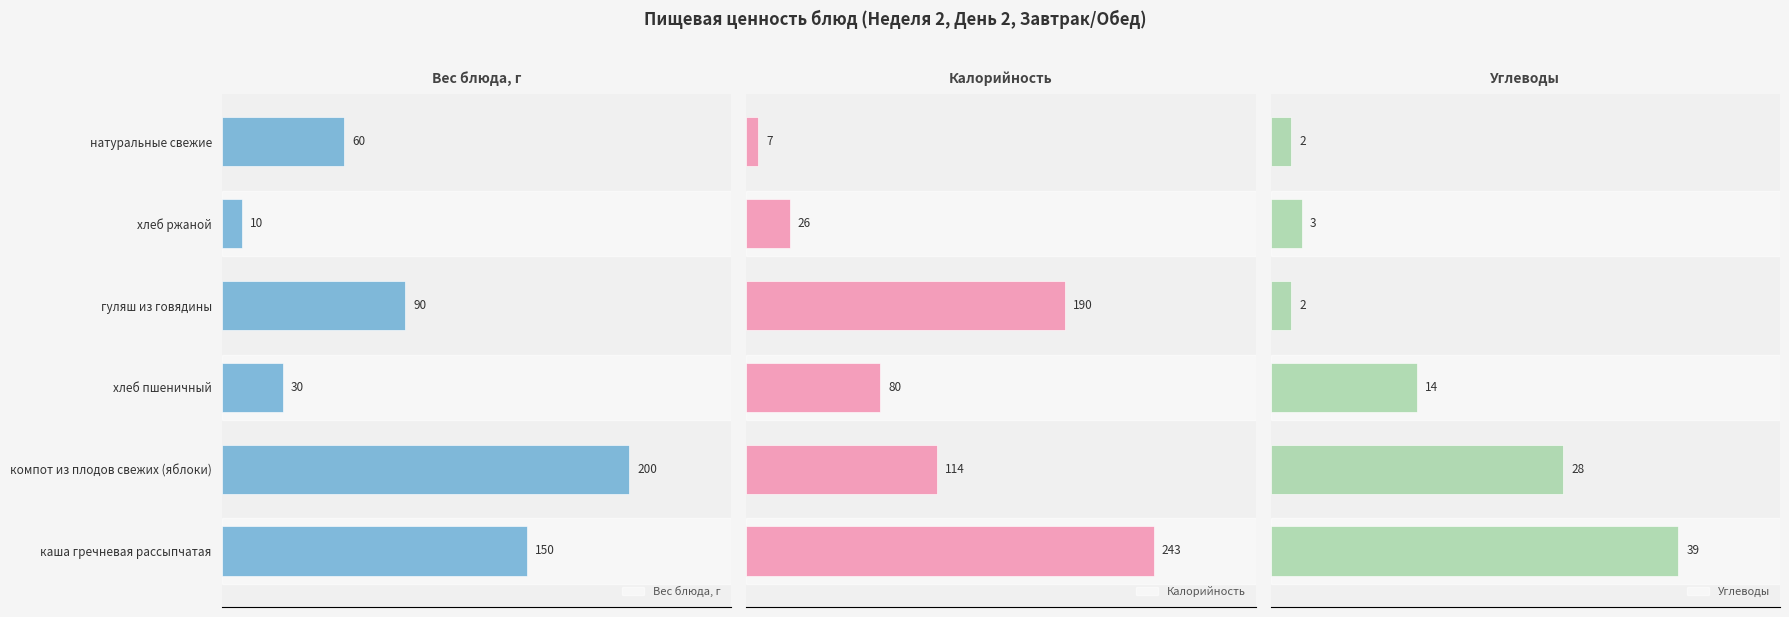

Which series has the largest total across all categories?

Калорийность